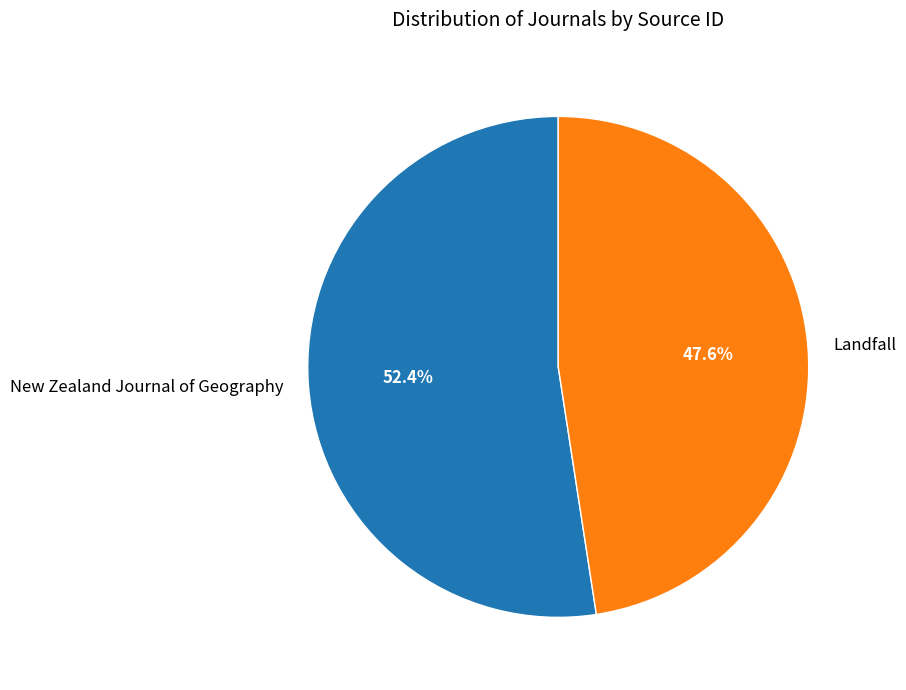

What is the ratio of the value at New Zealand Journal of Geography to the value at Landfall?

1.1